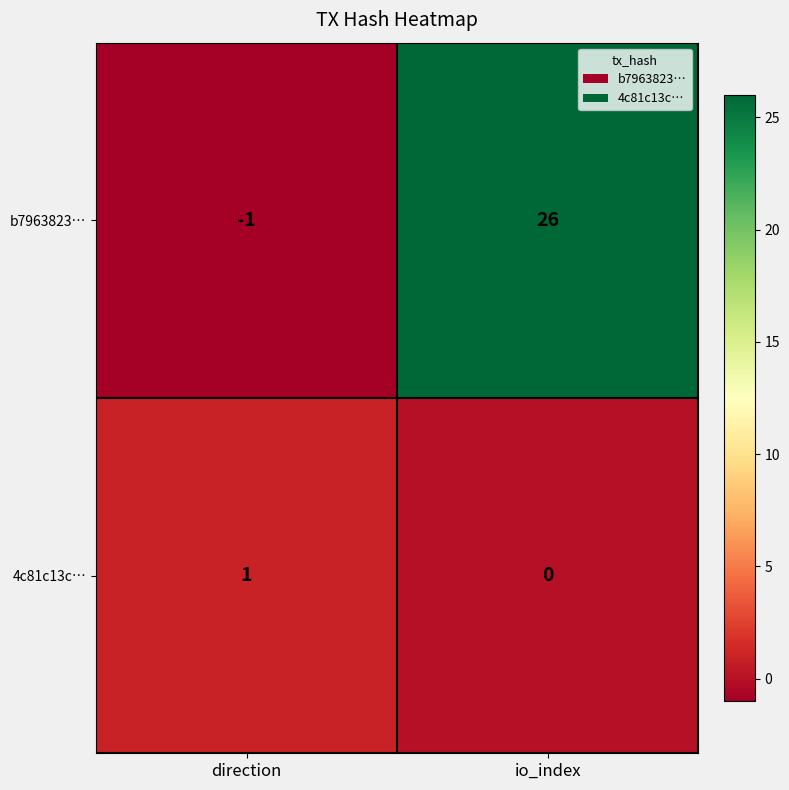

The value of b7963823… at direction is -1. True or false?

True